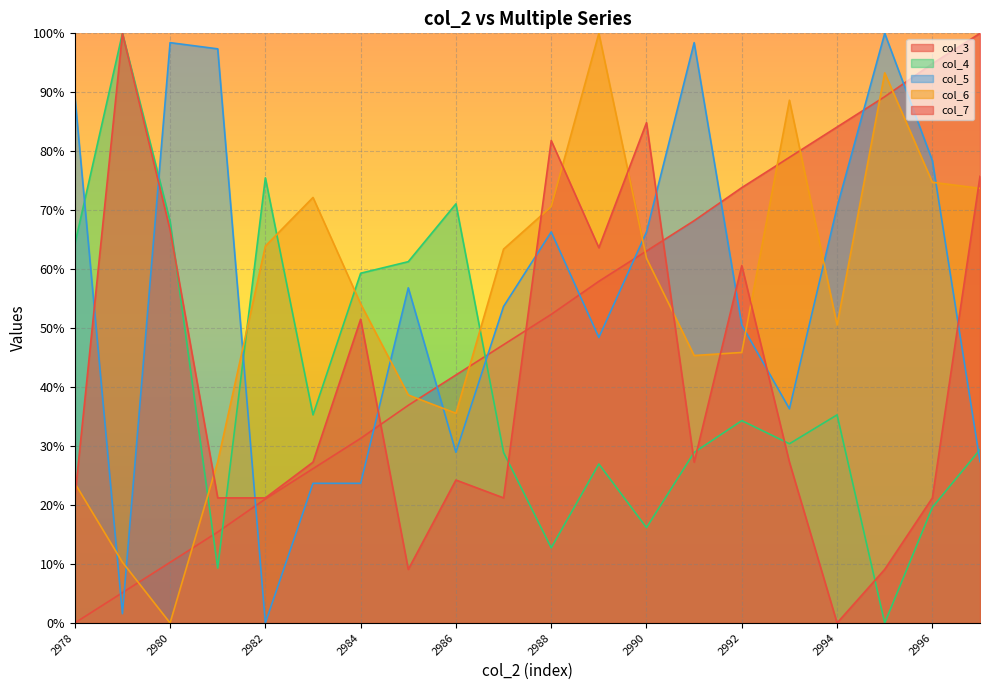

Which series has the largest total across all categories?

col_5